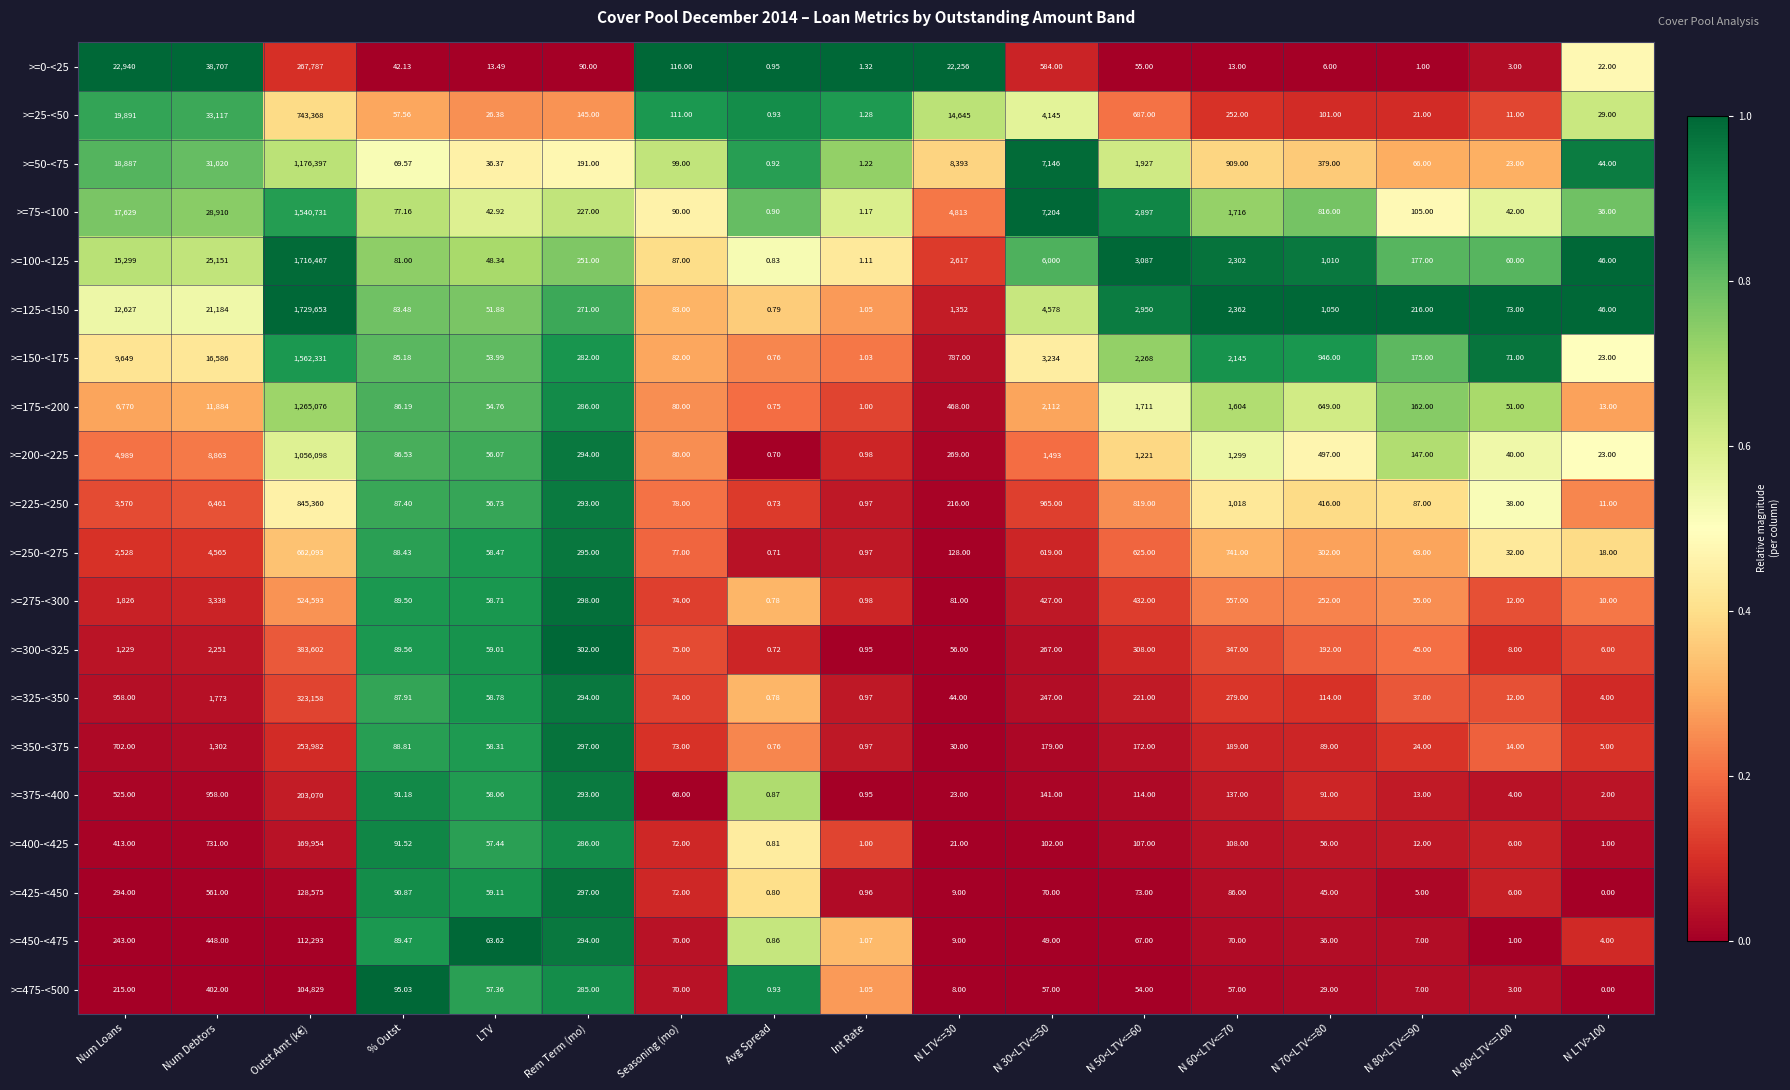

Where does the >=25-<50 series first go above 111?

Num Loans